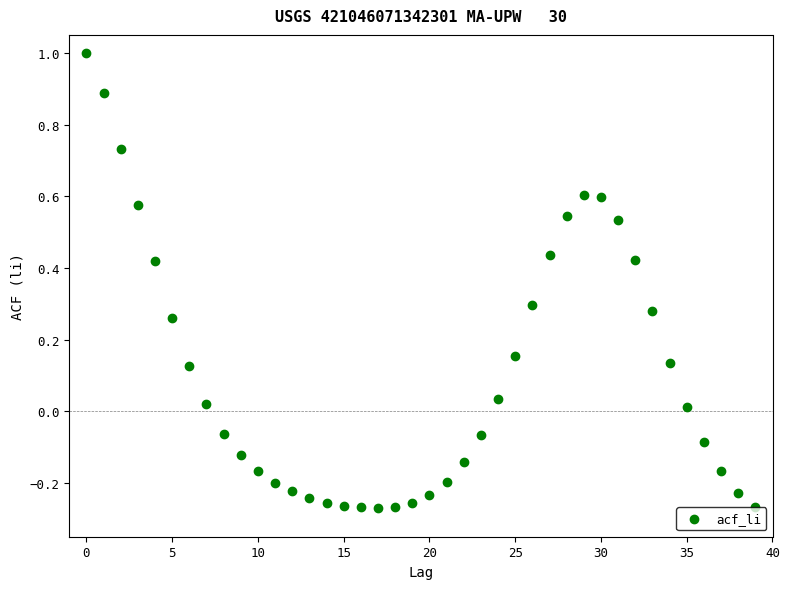

What is the range of Y values (max minus min)?

1.3